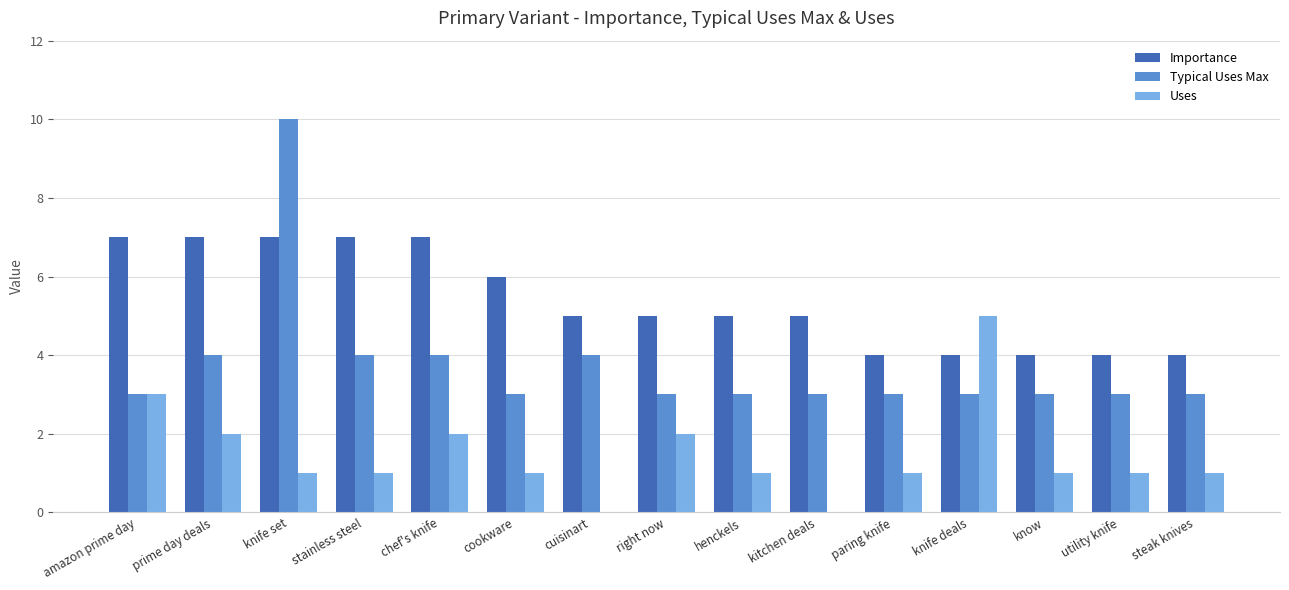

At which category is the sum across all series the highest?

knife set